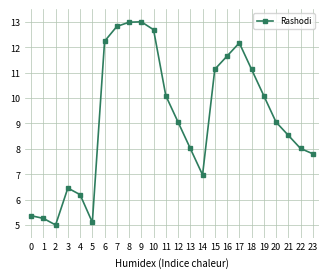

What is the value of the 9th point from the left?

13.0